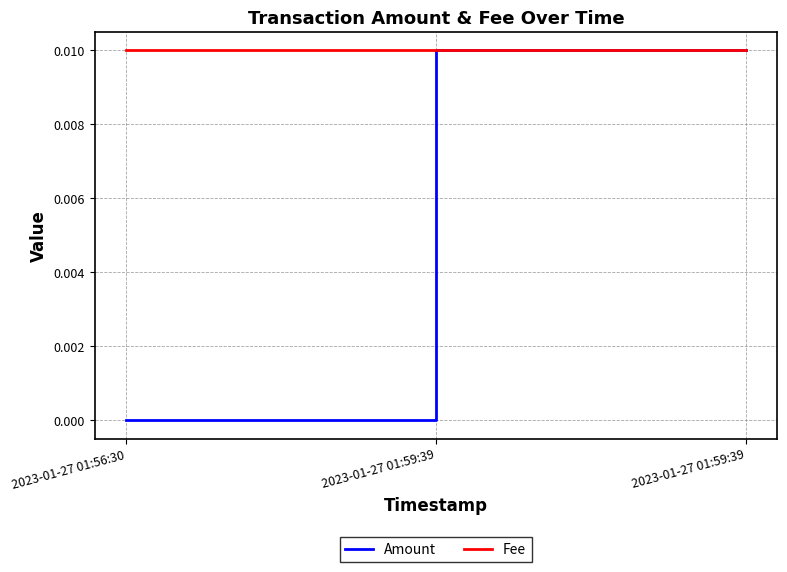

What is the label of the 1st point from the right?

2023-01-27 01:59:39